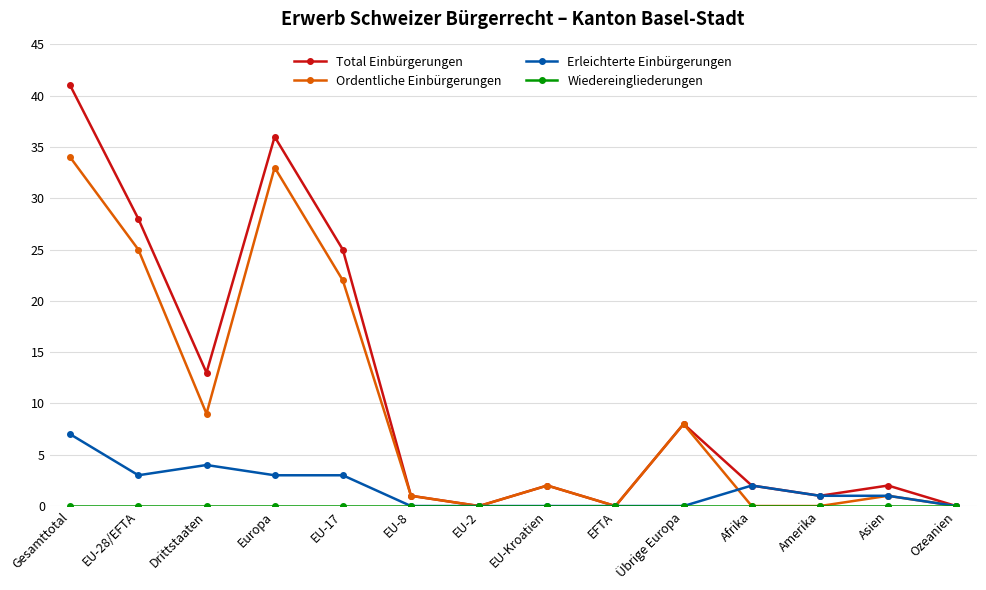

True or false: Total Einbürgerungen has a value of 11 at EU-17.

False